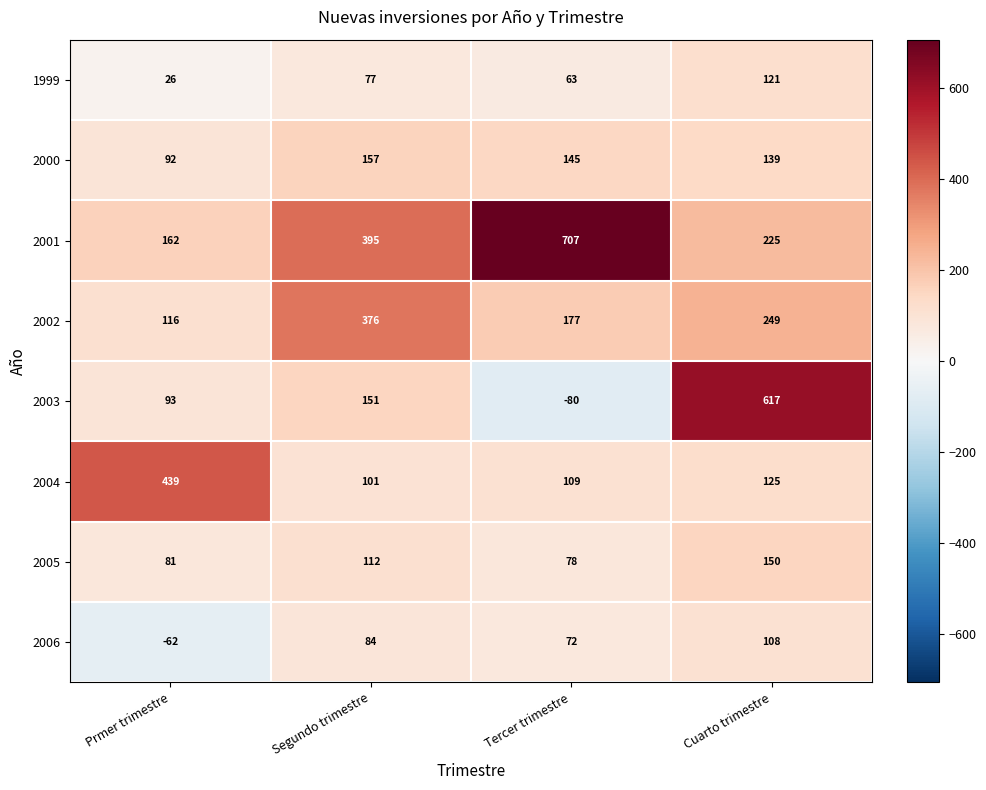

Is it true that 2000 equals 92 at Prmer trimestre?

True